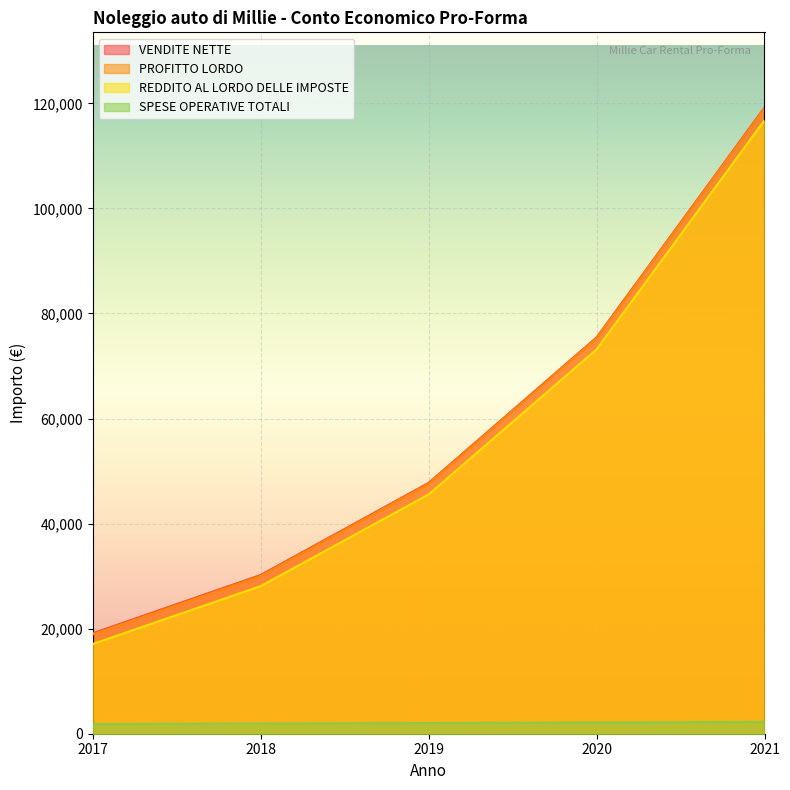

What are all the series names shown in the legend?

VENDITE NETTE, PROFITTO LORDO, REDDITO AL LORDO DELLE IMPOSTE, SPESE OPERATIVE TOTALI